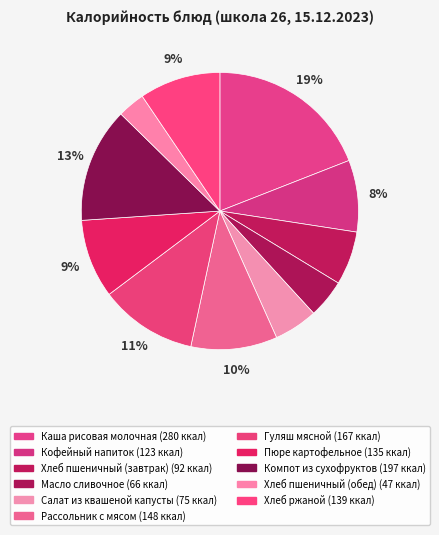

Does Салат из квашеной капусты represent more than half of the total?

No